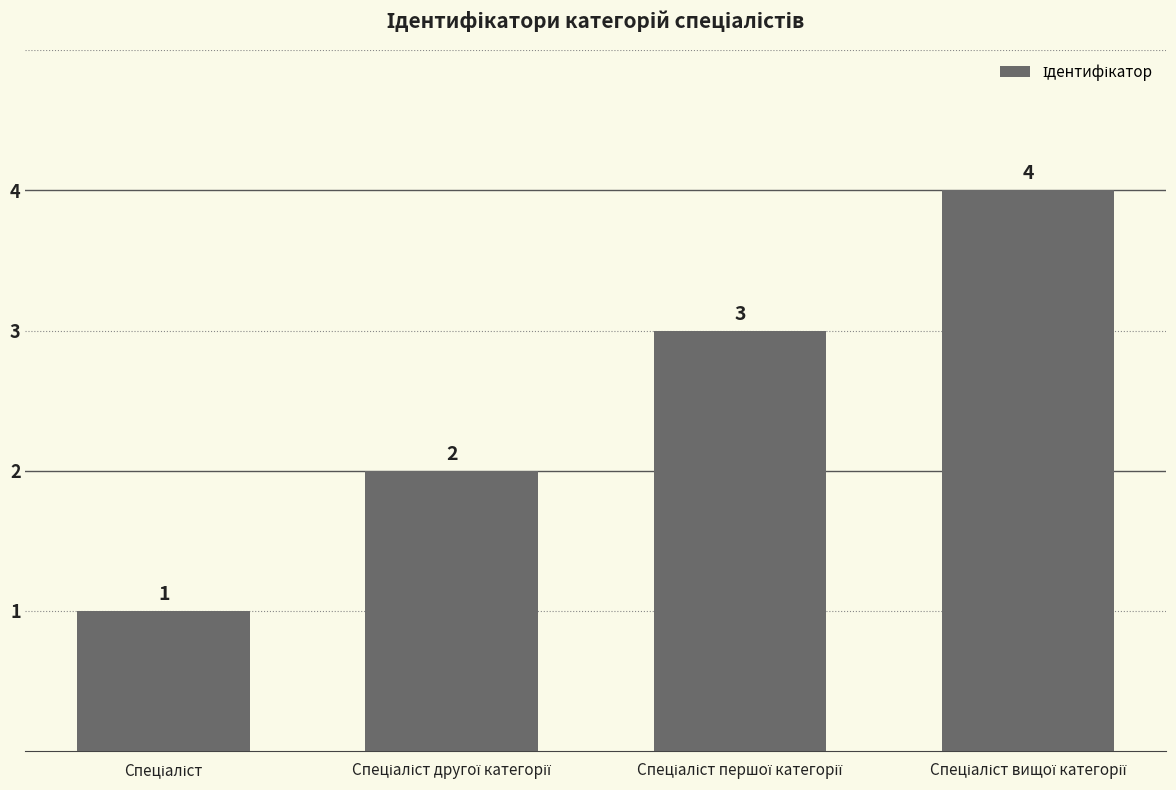

Count the values in the range 2 to 4.

3